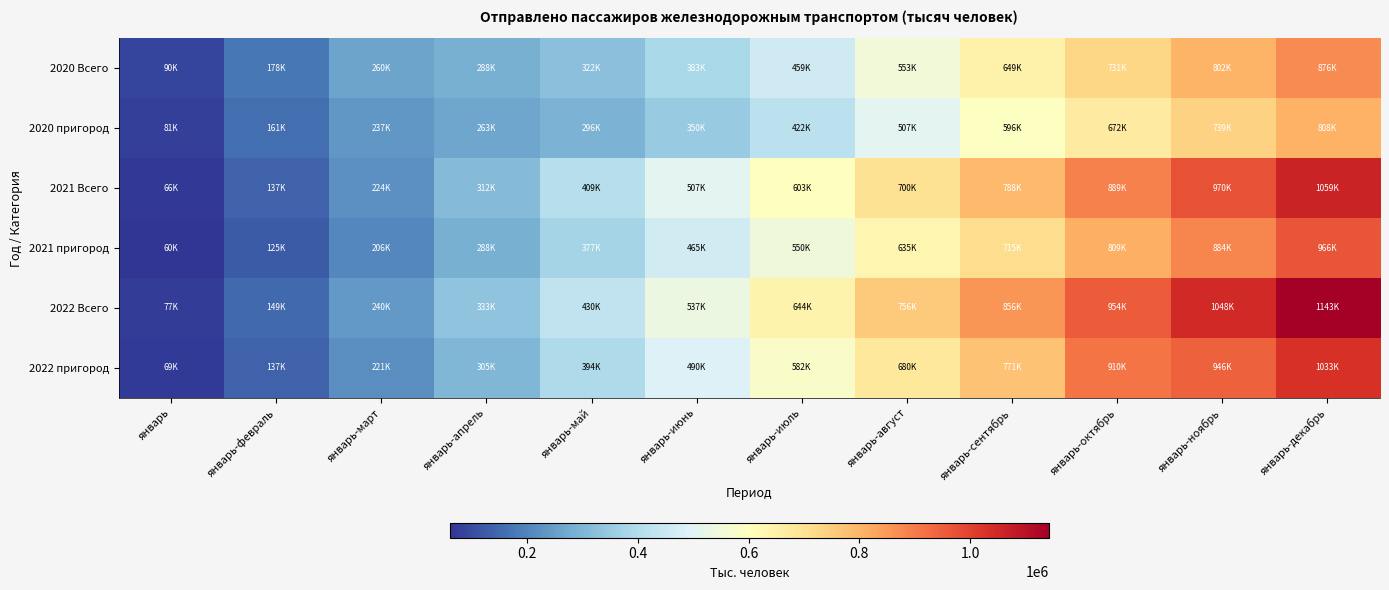

Reading left to right, transcribe all the data shown in this chart.

2020 Всего: январь=89693.9	январь-февраль=177582.7	январь-март=259783.3	январь-апрель=287804.4	январь-май=322321.5	январь-июнь=382517.3	январь-июль=458595.2	январь-август=553140.5	январь-сентябрь=648567.9	январь-октябрь=730973.4	январь-ноябрь=801740.0	январь-декабрь=875839.0
2020 пригород: январь=80599.2	январь-февраль=161388.4	январь-март=237140.8	январь-апрель=263488.9	январь-май=296057.0	январь-июнь=349617.4	январь-июль=421981.5	январь-август=507092.0	январь-сентябрь=595631.3	январь-октябрь=672432.6	январь-ноябрь=738729.2	январь-декабрь=807898.3
2021 Всего: январь=66100.4	январь-февраль=136604.4	январь-март=223932.4	январь-апрель=312168.7	январь-май=409436.8	январь-июнь=507134.7	январь-июль=603167.7	январь-август=699961.0	январь-сентябрь=788434.1	январь-октябрь=889456.0	январь-ноябрь=969819.6	январь-декабрь=1059262.7
2021 пригород: январь=60147.8	январь-февраль=125476.6	январь-март=206300.7	январь-апрель=288000.2	январь-май=376785.3	январь-июнь=464728.3	январь-июль=549664.1	январь-август=634786.6	январь-сентябрь=715359.3	январь-октябрь=809261.9	январь-ноябрь=883644.7	январь-декабрь=966486.9
2022 Всего: январь=76784.1	январь-февраль=149373.7	январь-март=240227.9	январь-апрель=332518.1	январь-май=430269.6	январь-июнь=537438.1	январь-июль=643587.6	январь-август=755526.3	январь-сентябрь=855907.1	январь-октябрь=954467.0	январь-ноябрь=1047510.0	январь-декабрь=1142502.0
2022 пригород: январь=69318.2	январь-февраль=136737.4	январь-март=220731.0	январь-апрель=305345.0	январь-май=393831.9	январь-июнь=490005.8	январь-июль=582379.8	январь-август=680366.7	январь-сентябрь=771049.2	январь-октябрь=910000.0	январь-ноябрь=945928.1	январь-декабрь=1032536.0